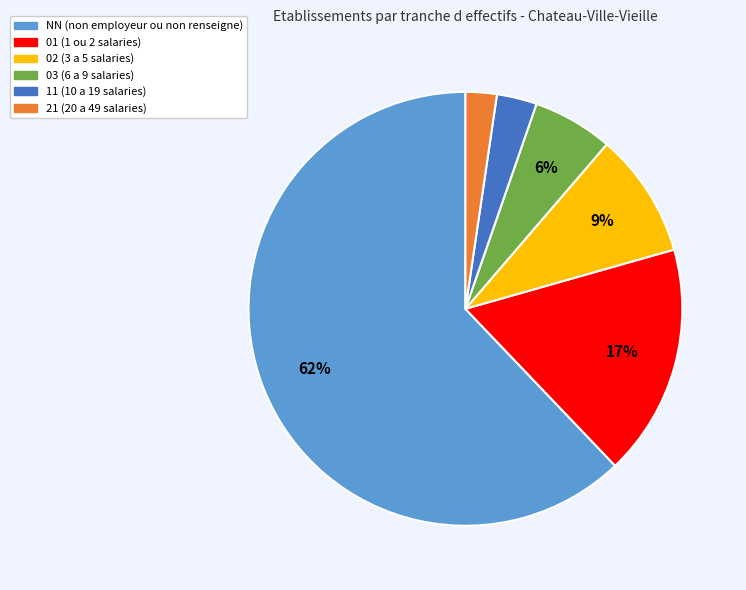

How many segments does this pie chart have?

6